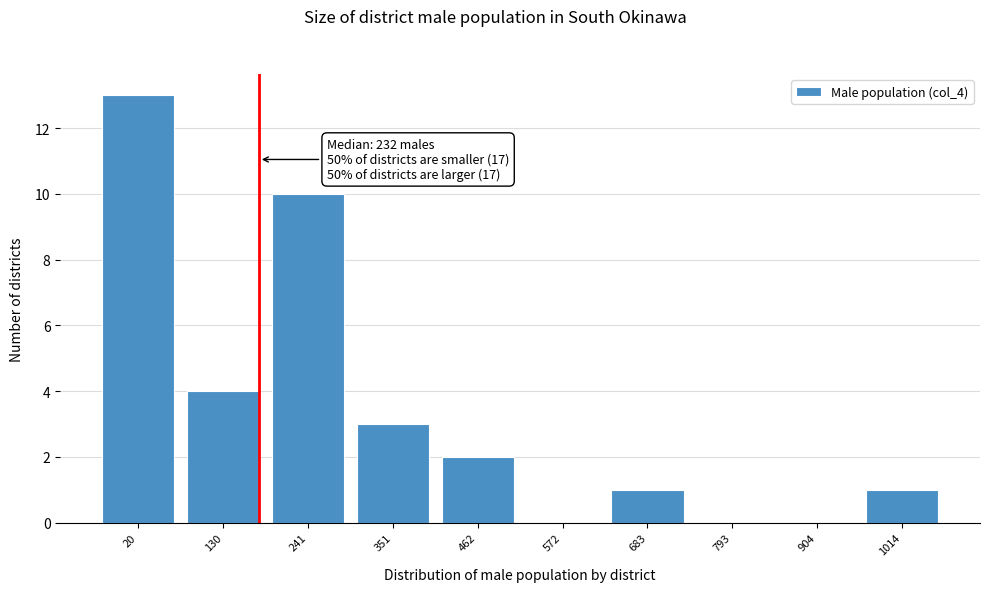

Reading left to right, transcribe all the data shown in this chart.

20=13	130=4	241=10	351=3	462=2	572=0	683=1	793=0	904=0	1014=1